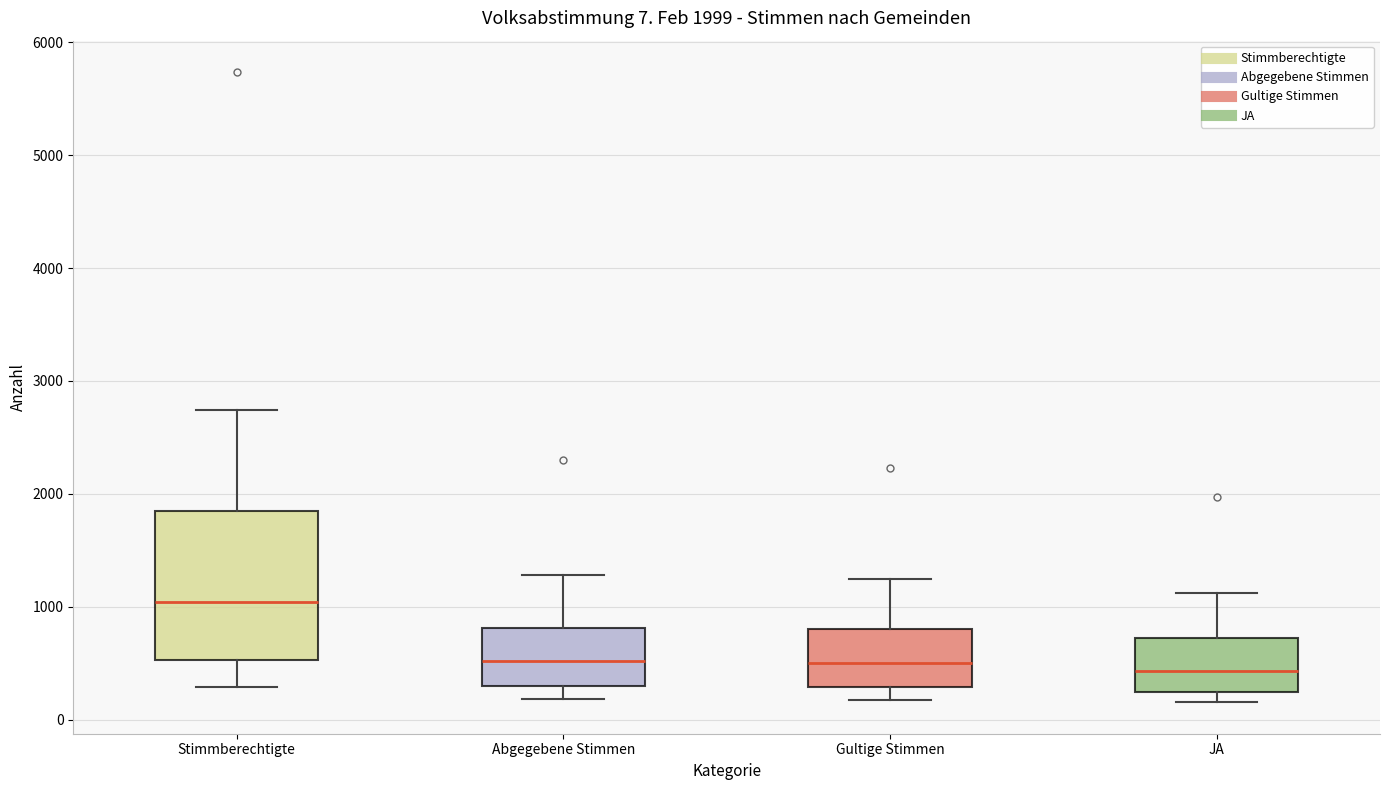

Which box is the tallest, from its lower edge to its upper edge?

Stimmberechtigte